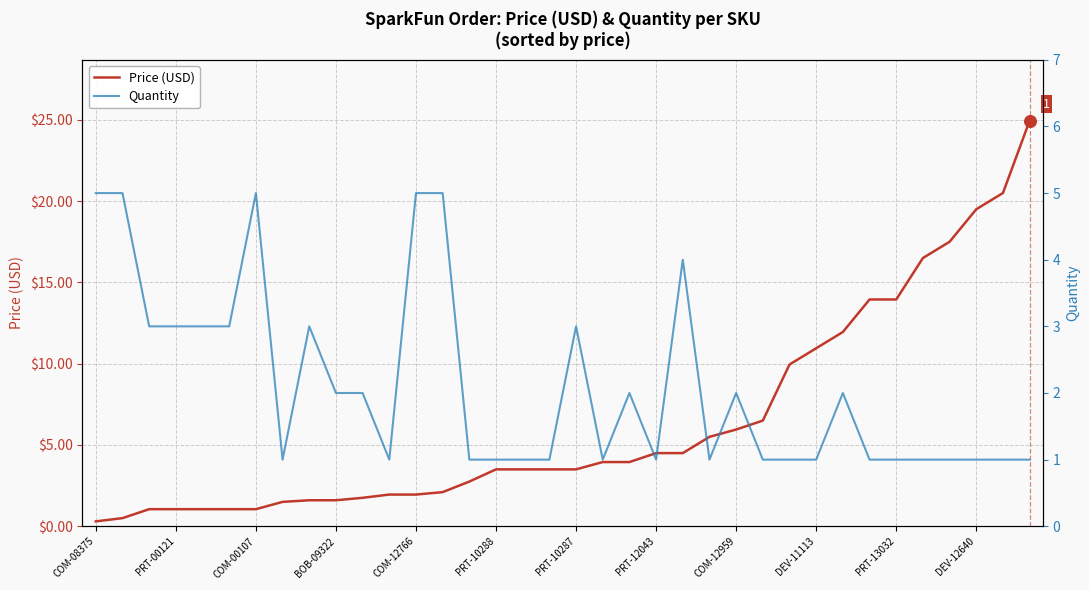

Which series contains the highest Y value?

Price (USD)